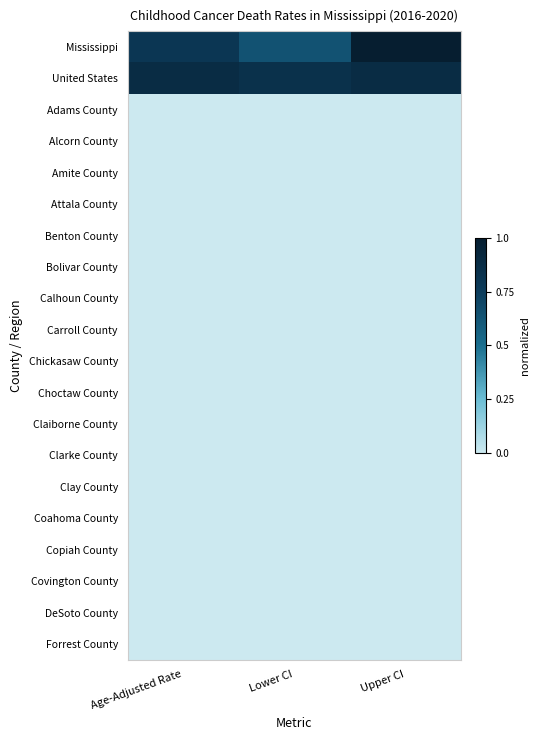

At Upper CI, list the series in order from largest to smallest.

Mississippi, United States, Adams County, Alcorn County, Amite County, Attala County, Benton County, Bolivar County, Calhoun County, Carroll County, Chickasaw County, Choctaw County, Claiborne County, Clarke County, Clay County, Coahoma County, Copiah County, Covington County, DeSoto County, Forrest County